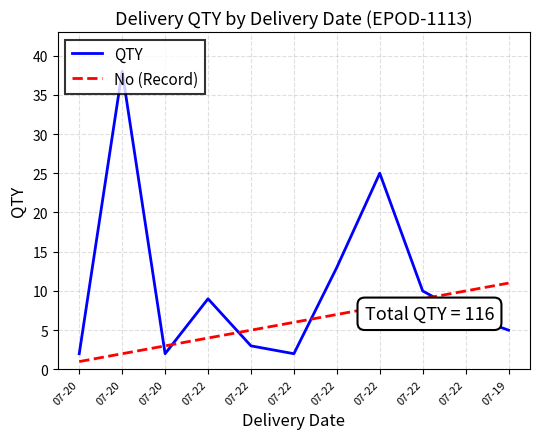

Where do No (Record) and QTY first cross each other?

07-20 and 07-20